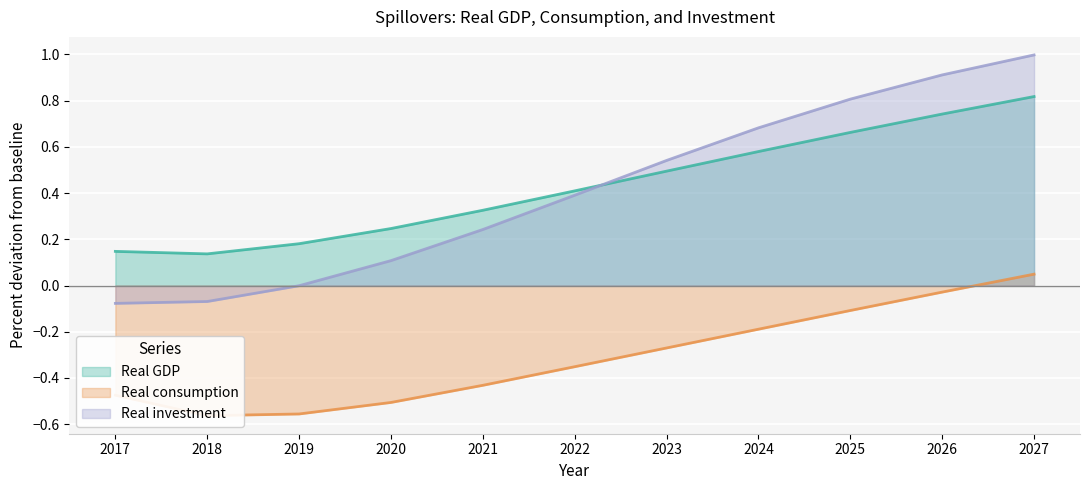

At how many categories does at least one series exceed 0?

11